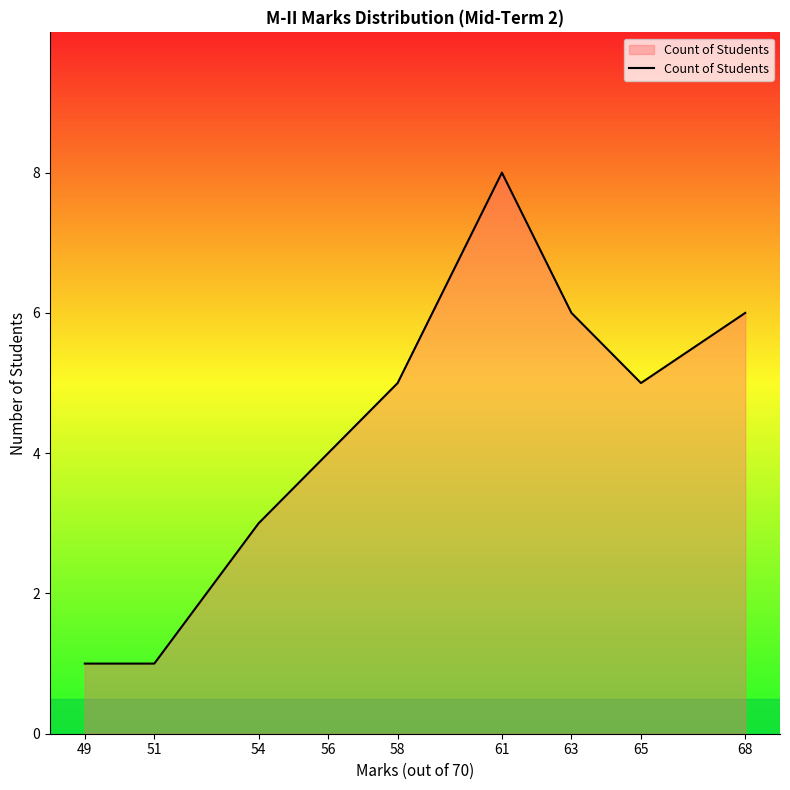

What value does the data have at 63?

6